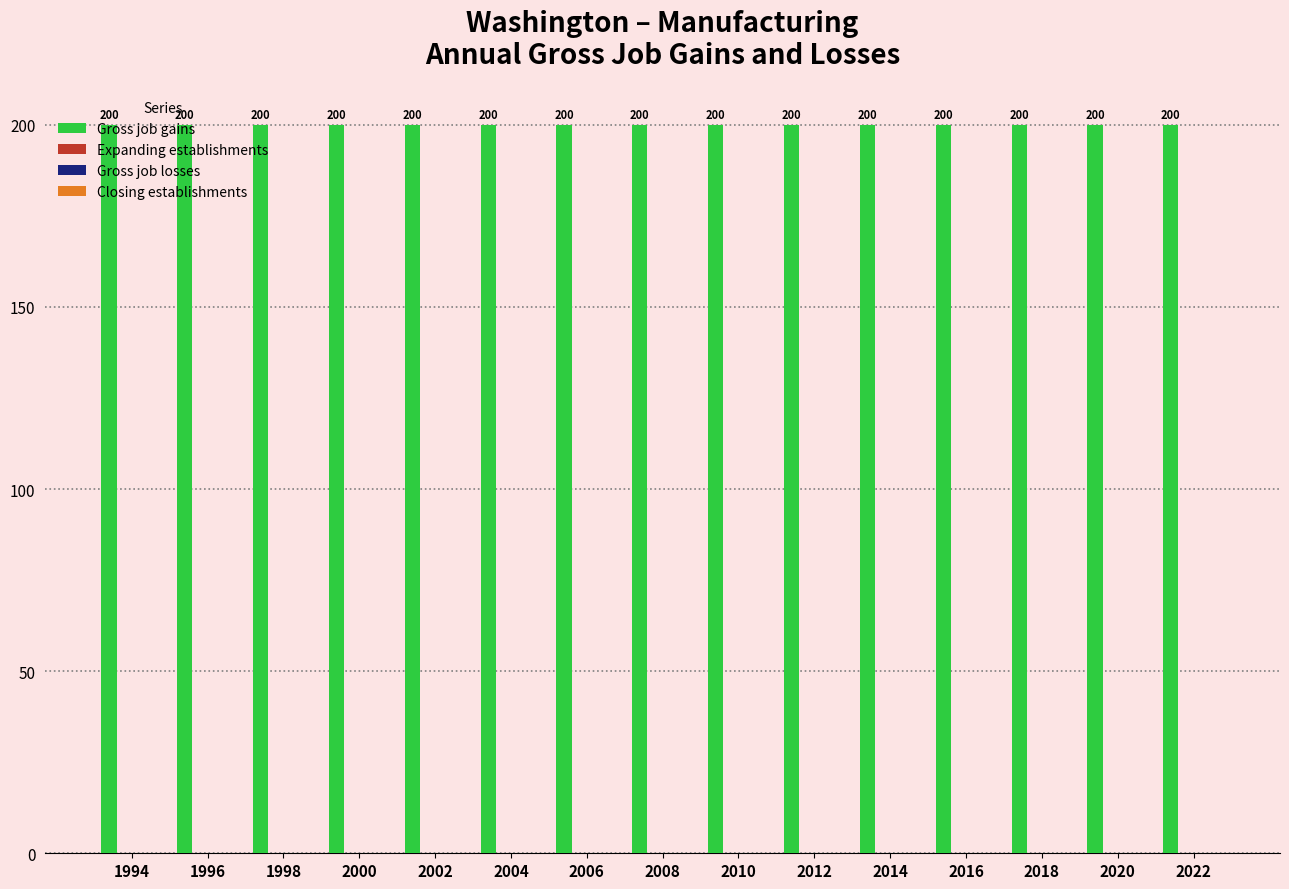

Which series changed the most between 1998 and 2006?

Gross job gains